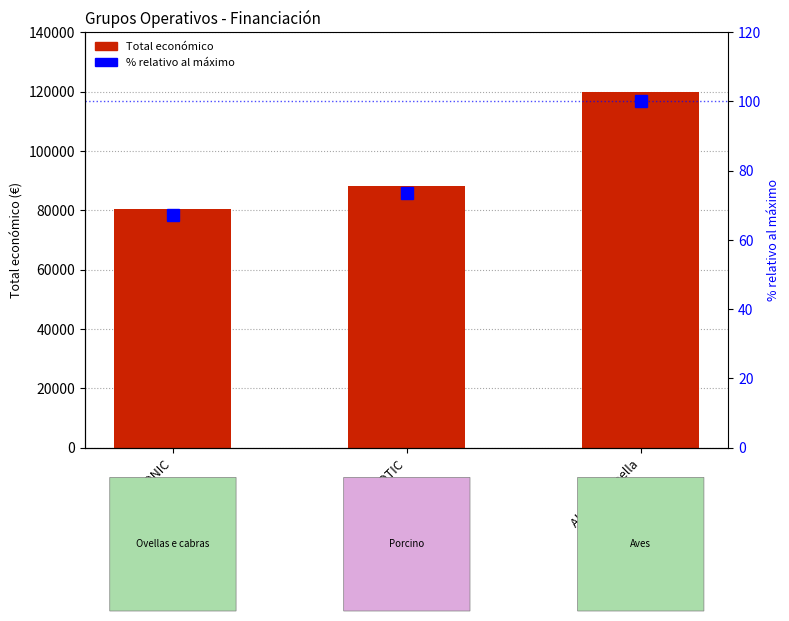

Which series has the largest total across all categories?

Total económico